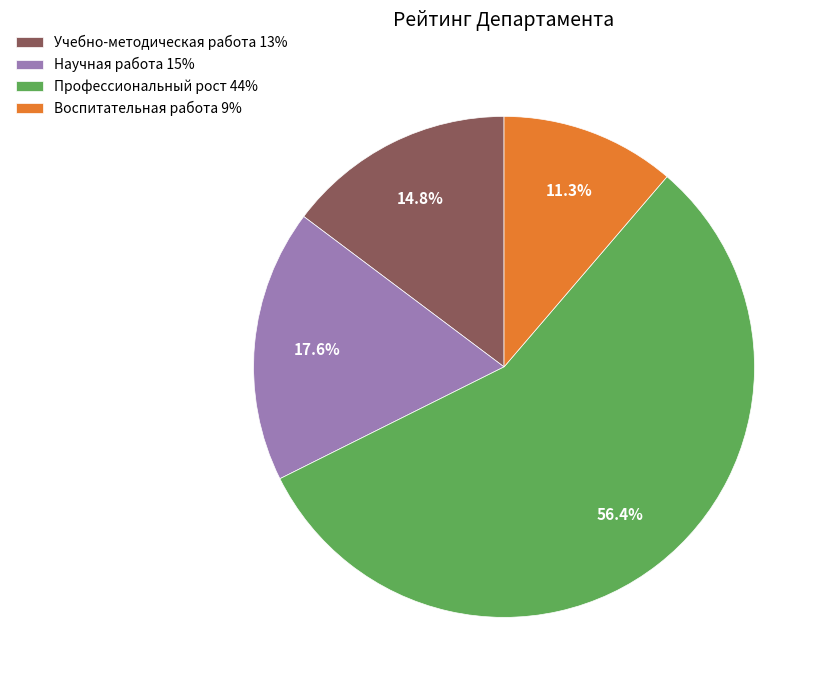

What percentage is NOT represented by Учебно-методическая работа 13%?

85.2%